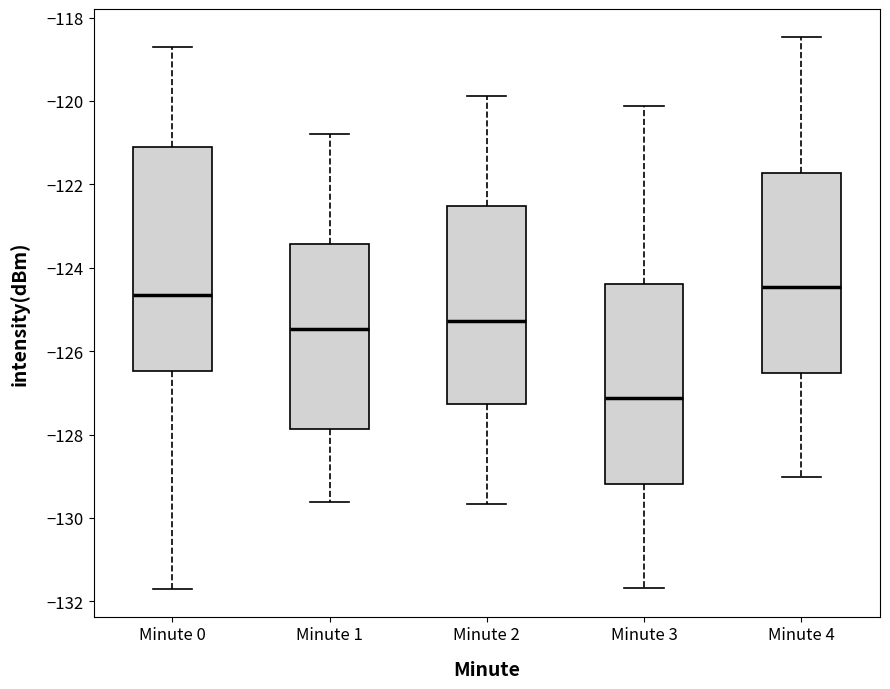

Reading left to right, read every box against the y-axis: the position of its median line, the range the box covers, and the ends of its whiskers. The values are not printed on the chart, so give them approximately, as read against the axis.

Minute 0: median -124.6, box -126.4 to -121.2, whiskers -131.8 to -118.8
Minute 1: median -125.4, box -127.8 to -123.4, whiskers -129.6 to -120.8
Minute 2: median -125.2, box -127.2 to -122.6, whiskers -129.6 to -119.8
Minute 3: median -127.2, box -129.2 to -124.4, whiskers -131.6 to -120.2
Minute 4: median -124.4, box -126.6 to -121.8, whiskers -129.0 to -118.4